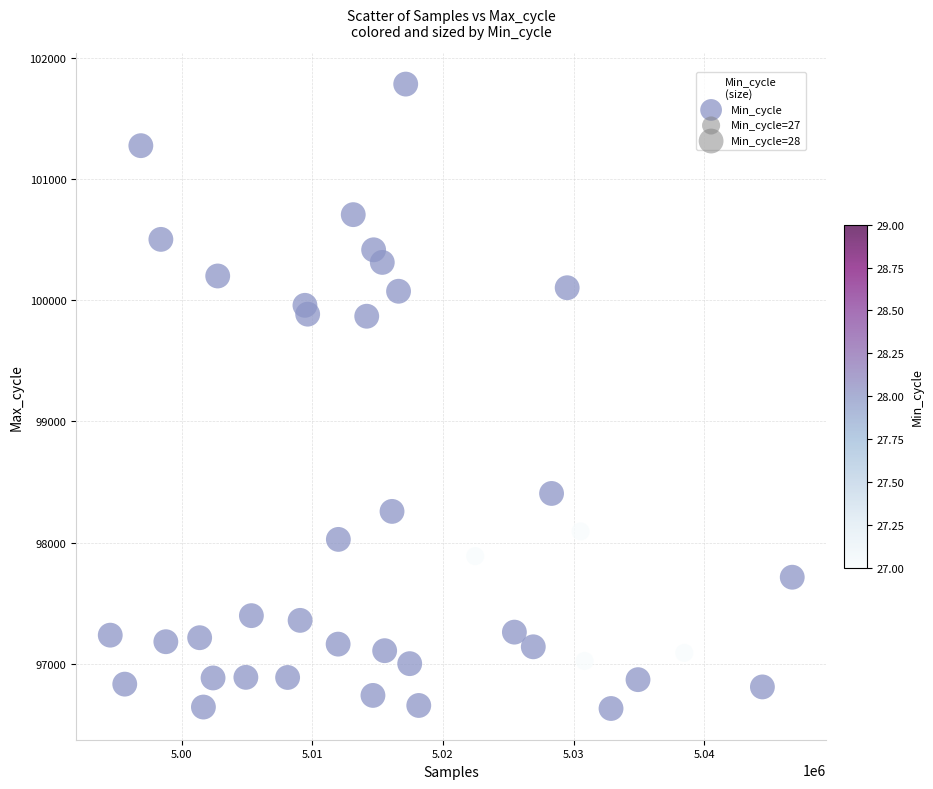

What is the range of X values (max minus min)?

52187